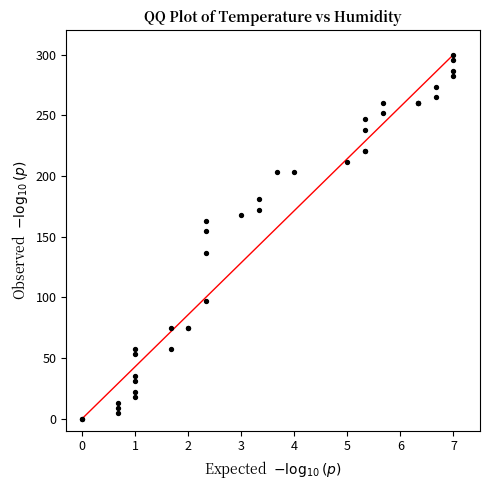

What Y value in the scatter plot is closest to 150?

154.4